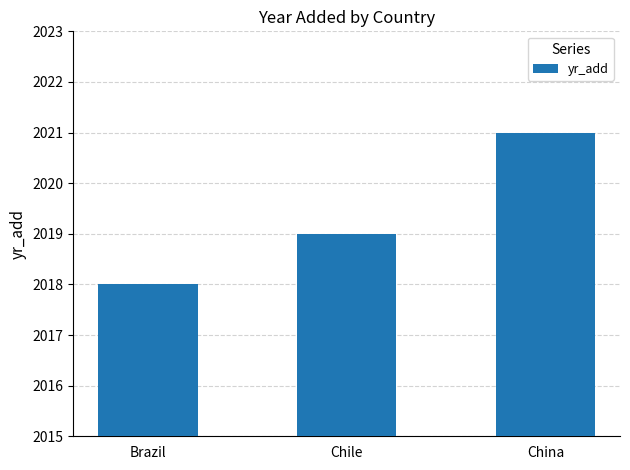

List the labels in order of value, smallest first.

Brazil, Chile, China